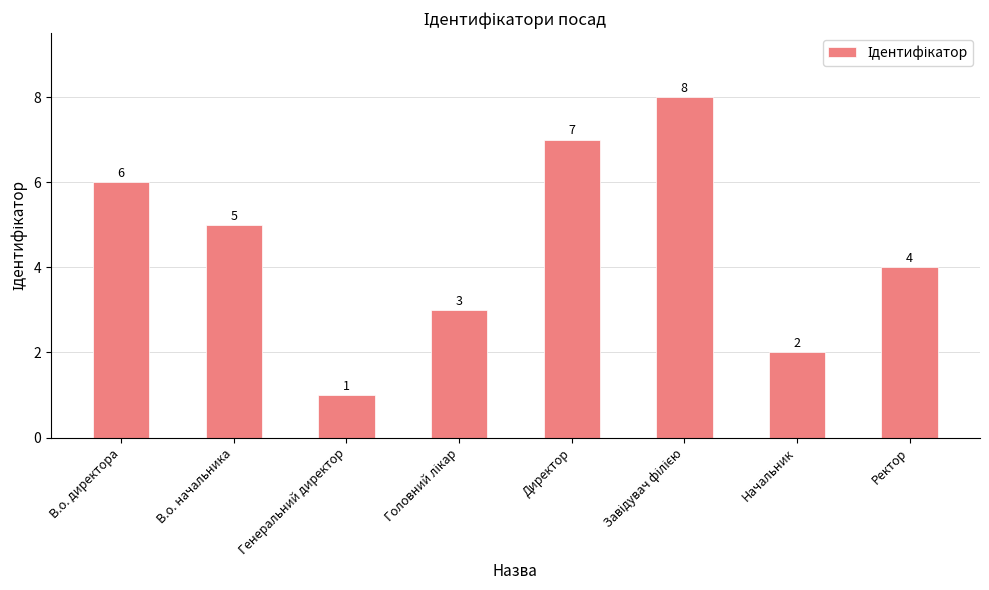

The value at Ректор is 4. True or false?

True